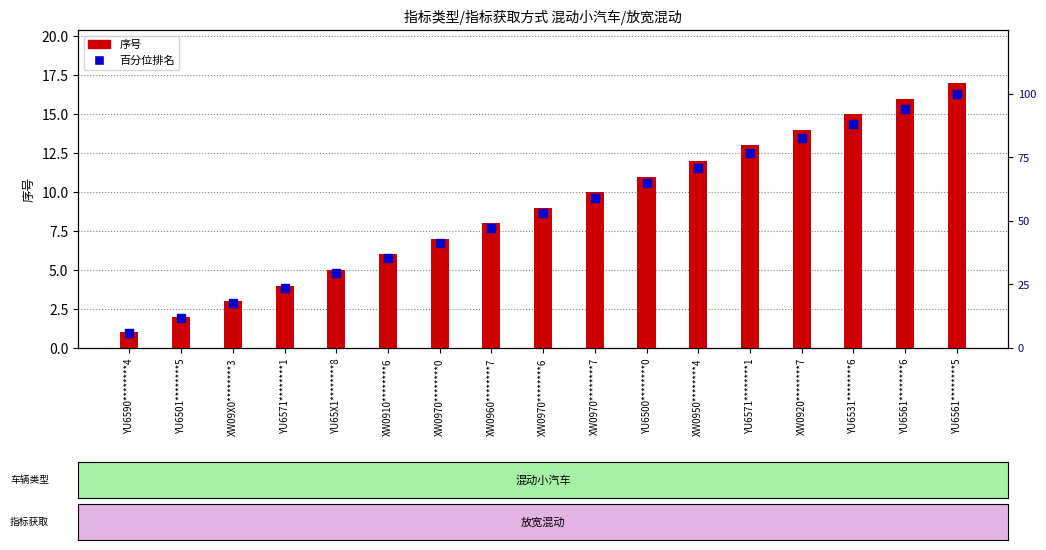

What is the change in value from YU6501********5 to YU6571********1?

+11.8